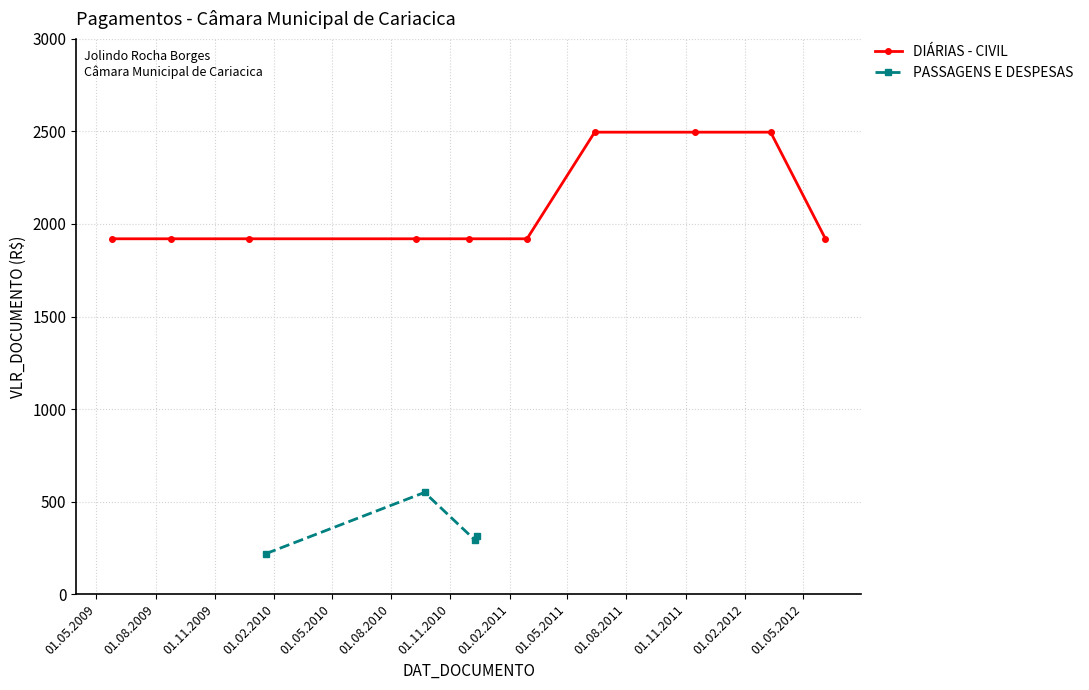

What is the lowest value of the DIÁRIAS - CIVIL series?

1920